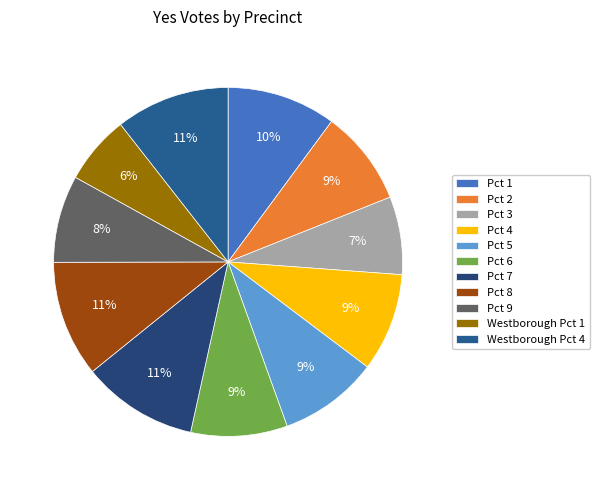

Does any single category account for the majority?

No